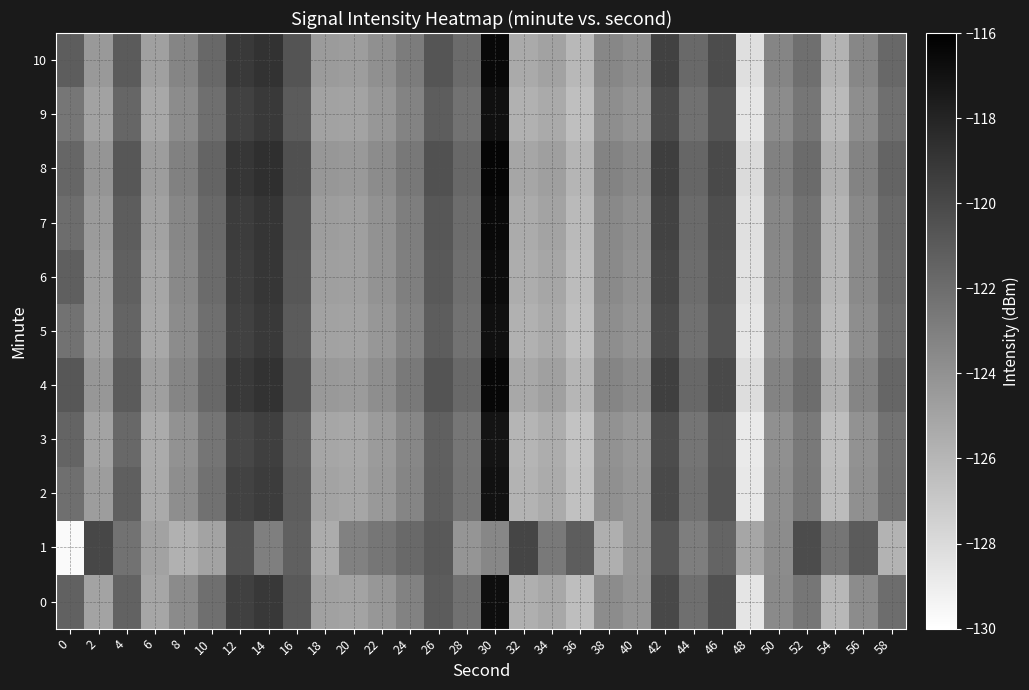

Rank the series by their maximum value, from highest to lowest.

8, 4, 10, 7, 6, 0, 5, 9, 2, 3, 1